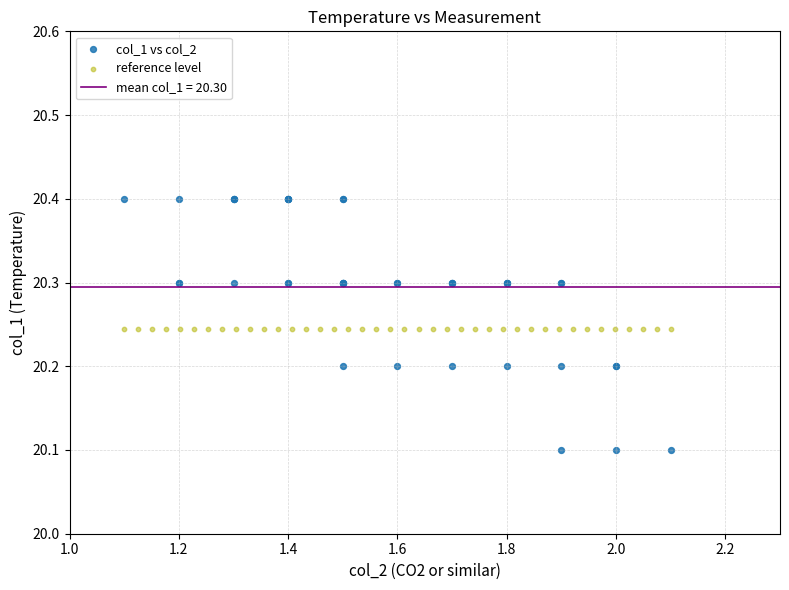

Which series reaches the minimum Y coordinate?

col_1 vs col_2